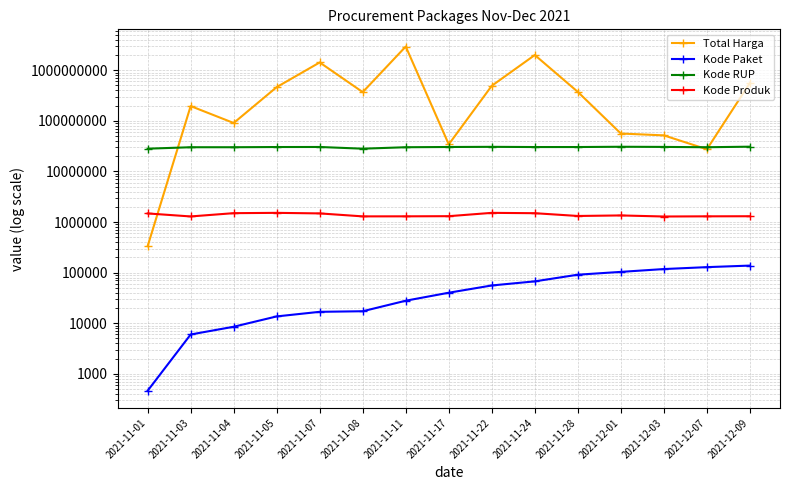

How many data points in Kode Paket are above 40112?

7